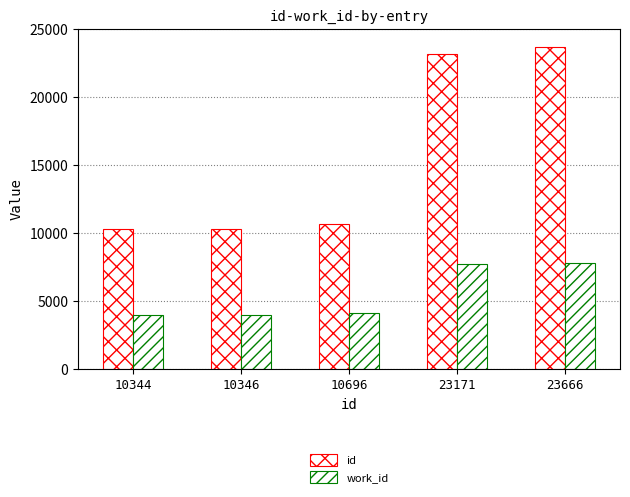

How many data points does each series have?

5